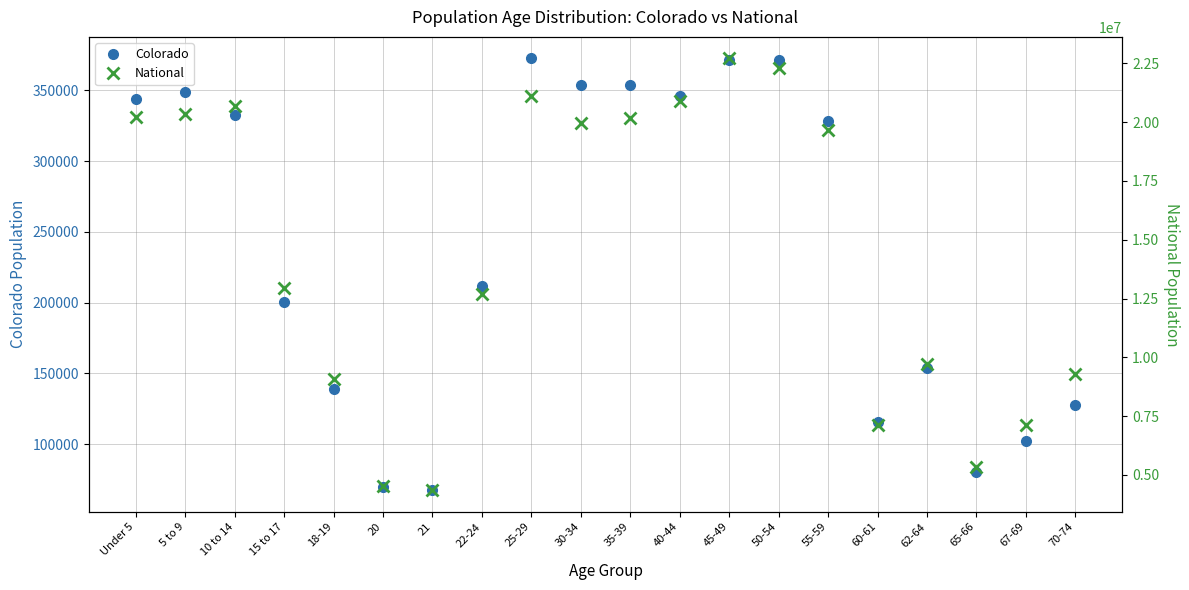

In Colorado, how many points are higher than both neighbors (excluding endpoints)?

4